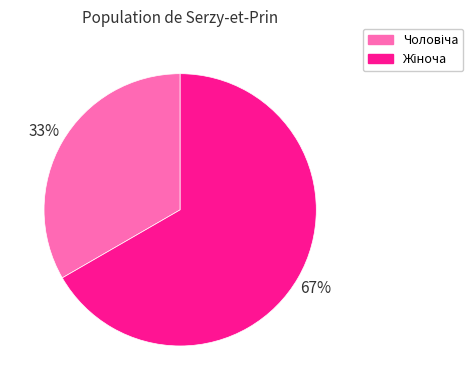

Is there a majority slice in this chart?

Yes